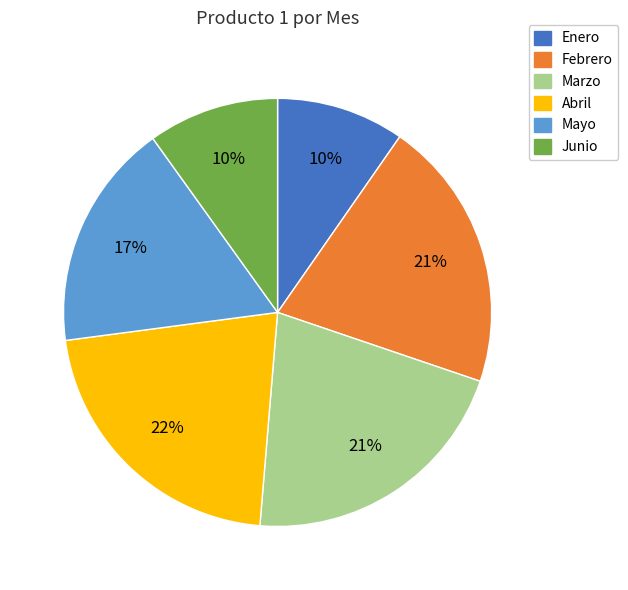

Does any single category account for the majority?

No